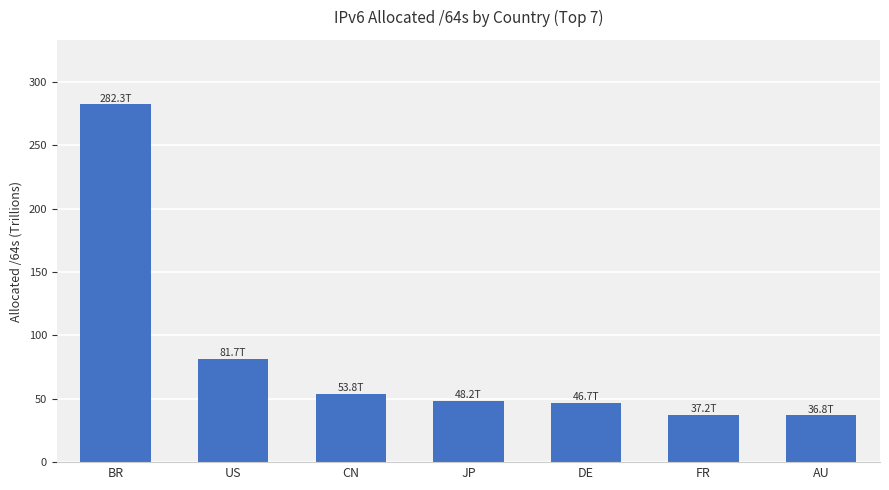

What is the greatest value displayed?

282.3